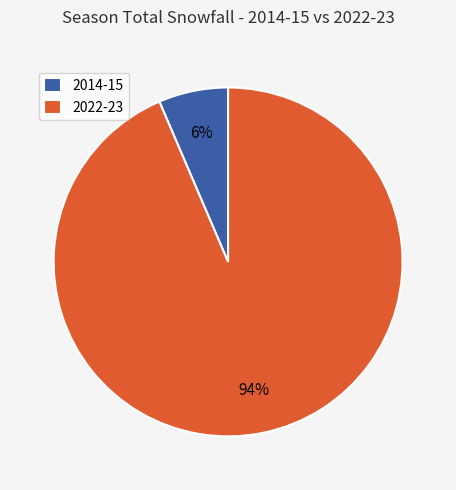

Rank the categories by value from highest to lowest.

2022-23, 2014-15